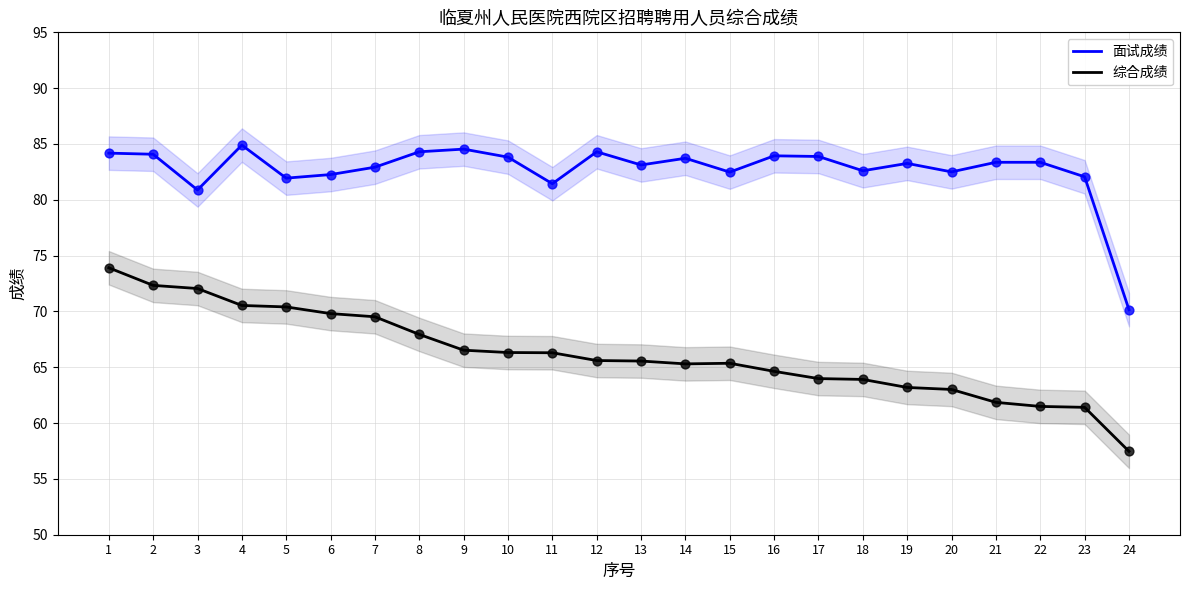

Which series reaches the maximum Y coordinate?

面试成绩